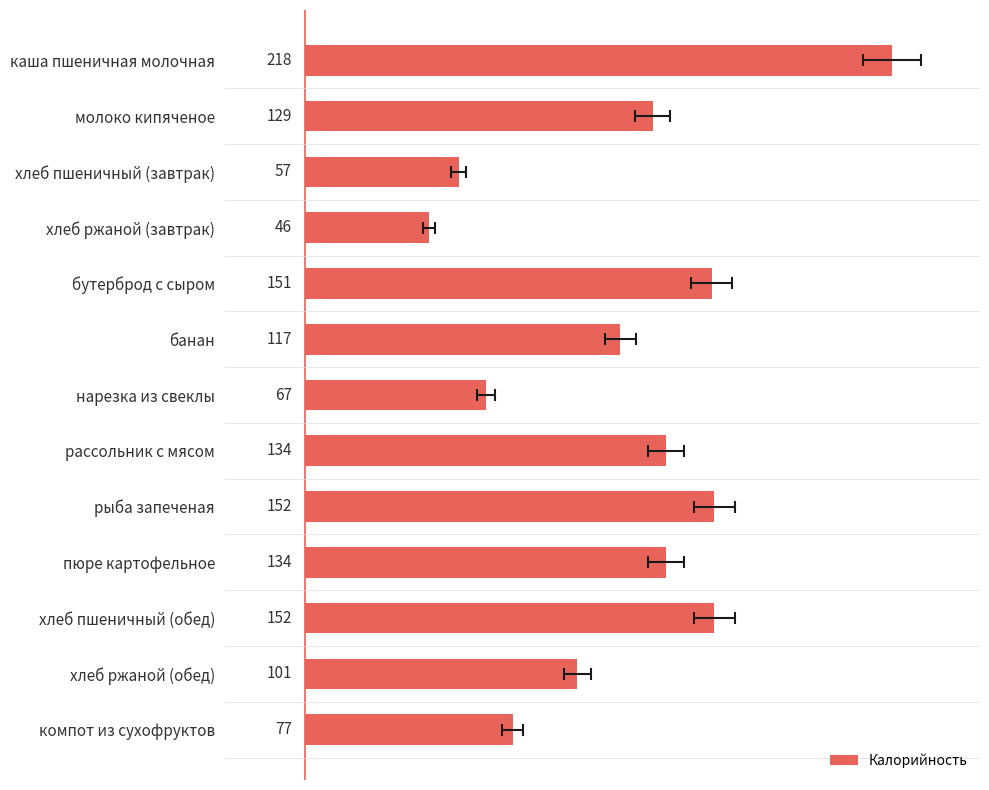

How many bars are there in total?

13